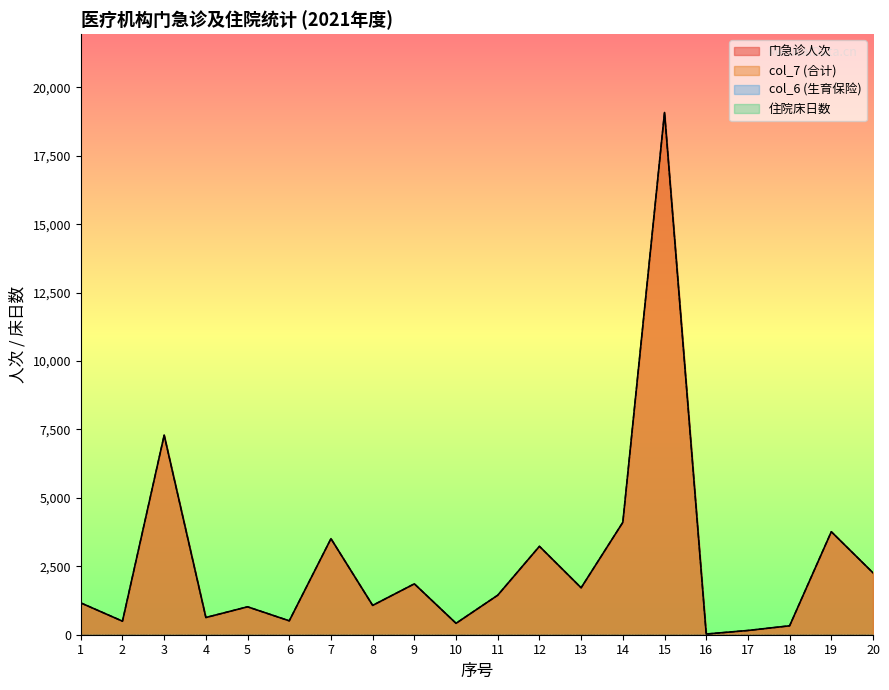

Reading left to right, transcribe all the data shown in this chart.

门急诊人次: 1163	495	7290	629	1020	508	3509	1072	1859	417	1444	3230	1715	4106	19079	25	155	326	3763	2261
col_7: 1163	495	7290	629	1020	508	3509	1072	1859	417	1444	3230	1715	4106	19079	25	155	326	3763	2261